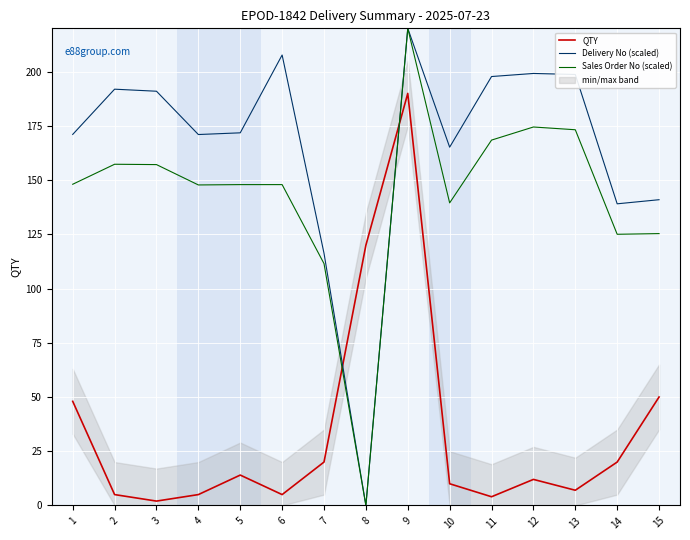

Reading left to right, what are all the values shown in this chart?

QTY: 48.0	5.0	2.0	5.0	14.0	5.0	20.0	120.0	190.0	10.0	4.0	12.0	7.0	20.0	50.0
Delivery No (scaled): 171.1	191.9	191.0	171.0	171.8	207.7	116.3	0.0	220.0	165.2	197.8	199.2	198.7	139.1	141.0
Sales Order No (scaled): 148.1	157.3	157.2	147.8	147.9	147.9	111.5	0.0	220.0	139.5	168.5	174.5	173.2	125.0	125.4